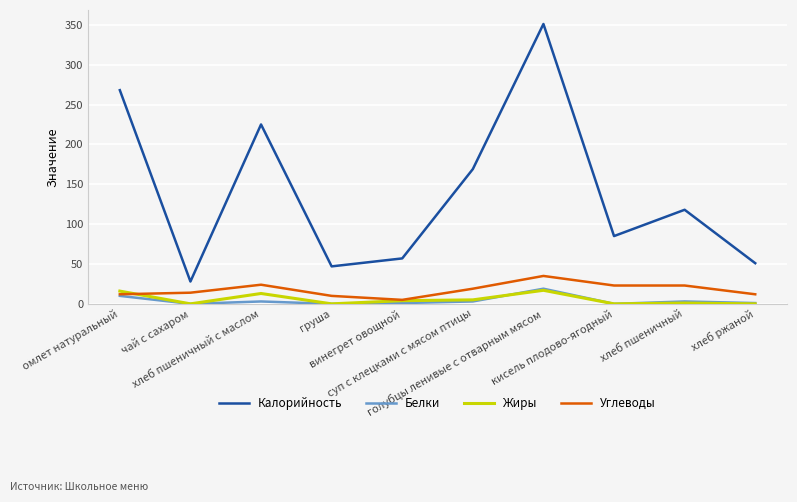

Does the chart display data point markers on the line(s)?

No